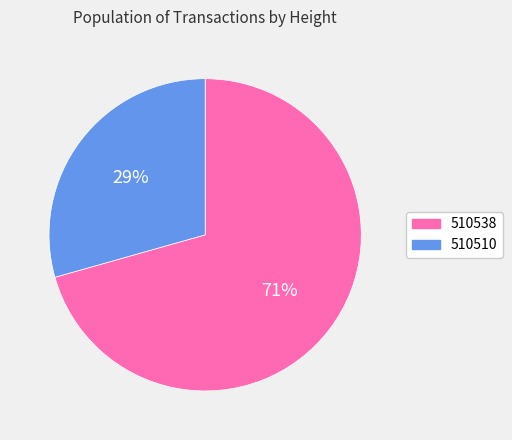

Count the number of slices in the pie.

2